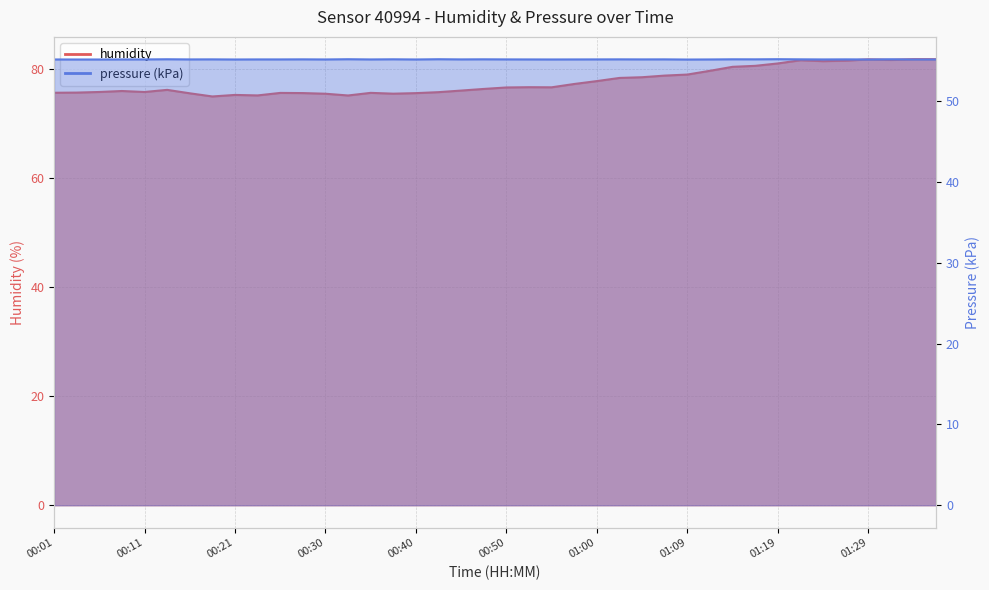

Reading left to right, what are all the values shown in this chart?

humidity: 00:01=75.7	00:04=75.8	00:06=75.9	00:09=76.0	00:11=75.9	00:13=76.2	00:16=75.6	00:18=75.0	00:21=75.3	00:23=75.2	00:26=75.7	00:28=75.7	00:30=75.5	00:33=75.2	00:35=75.7	00:38=75.5	00:40=75.7	00:43=75.8	00:45=76.1	00:47=76.4	00:50=76.7	00:52=76.7	00:55=76.7	00:57=77.3	01:00=77.9	01:02=78.4	01:04=78.6	01:07=78.9	01:09=79.1	01:12=79.8	01:14=80.5	01:17=80.7	01:19=81.1	01:22=81.7	01:24=81.5	01:26=81.6	01:29=81.8	01:31=81.7	01:34=81.9	01:36=81.9
pressure: 00:01=55.2	00:04=55.2	00:06=55.2	00:09=55.2	00:11=55.2	00:13=55.2	00:16=55.2	00:18=55.2	00:21=55.2	00:23=55.2	00:26=55.2	00:28=55.2	00:30=55.2	00:33=55.2	00:35=55.2	00:38=55.2	00:40=55.2	00:43=55.2	00:45=55.2	00:47=55.2	00:50=55.2	00:52=55.2	00:55=55.2	00:57=55.2	01:00=55.2	01:02=55.2	01:04=55.2	01:07=55.2	01:09=55.2	01:12=55.2	01:14=55.2	01:17=55.2	01:19=55.2	01:22=55.2	01:24=55.2	01:26=55.2	01:29=55.2	01:31=55.2	01:34=55.2	01:36=55.2